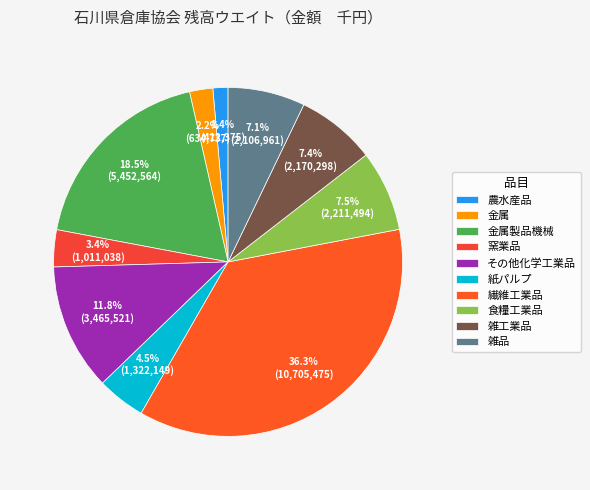

Combined, what portion of the pie is 金属 and 農水産品?

3.6%